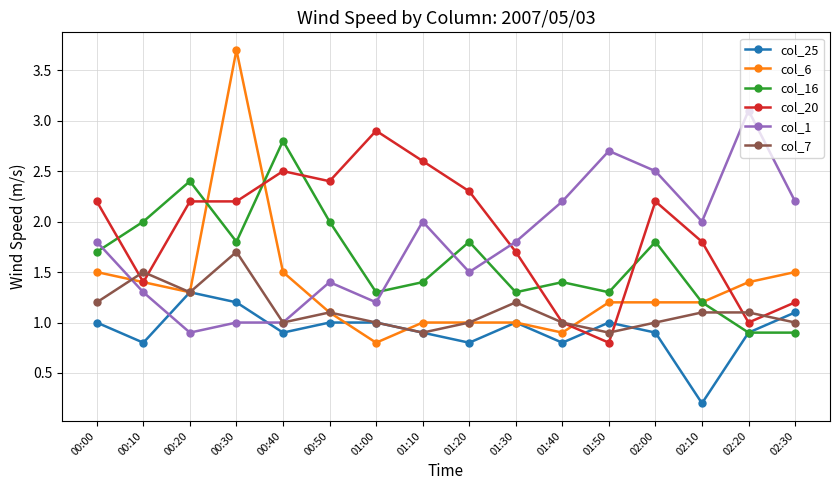

At which category does col_6 reach its first local peak?

00:30